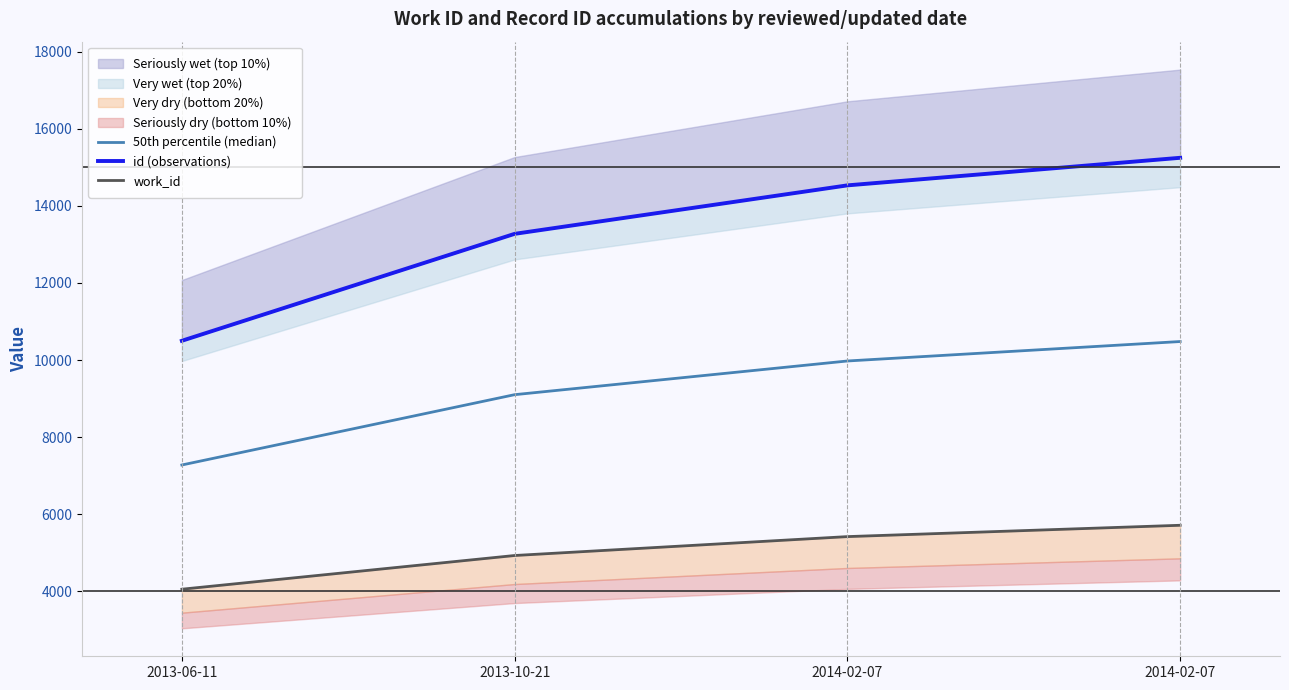

True or false: 50th percentile (median) has more than 0 interior local peaks.

False